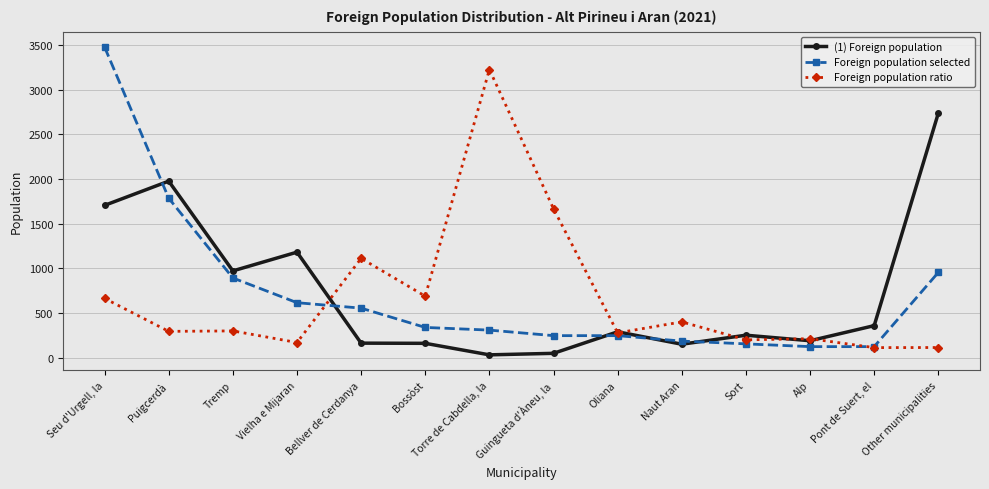

True or false: Foreign population ratio has more than 1 points higher than both neighbors.

True